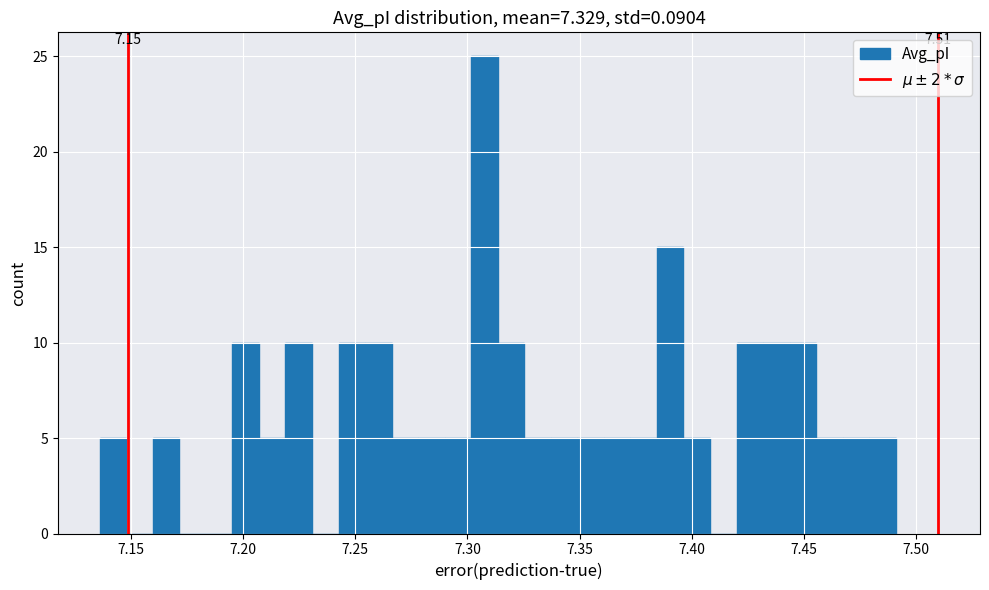

Around what value on the x-axis is the tallest bar? Give the approximate position of its centre, as read against the axis.

7.310